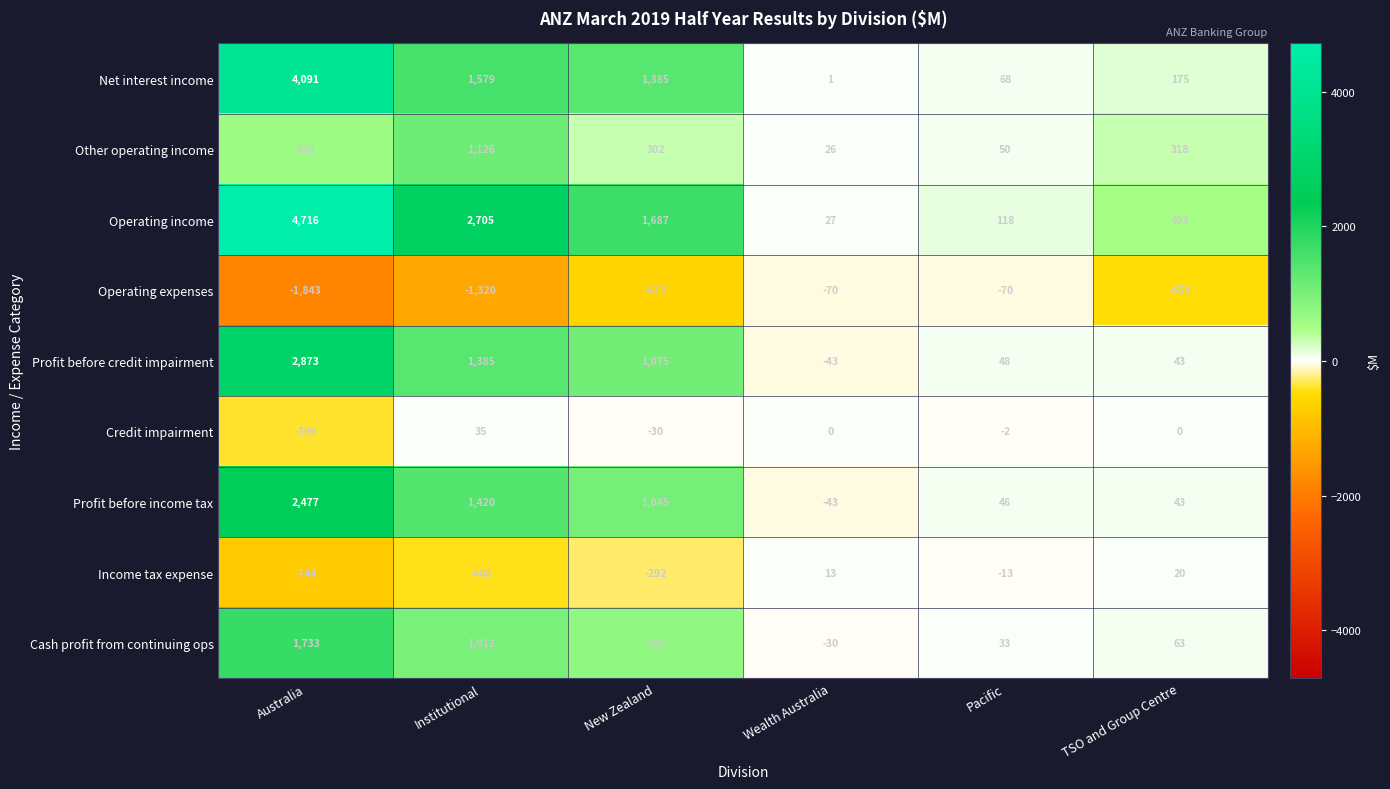

What is the average value of the Income tax expense series?

-237